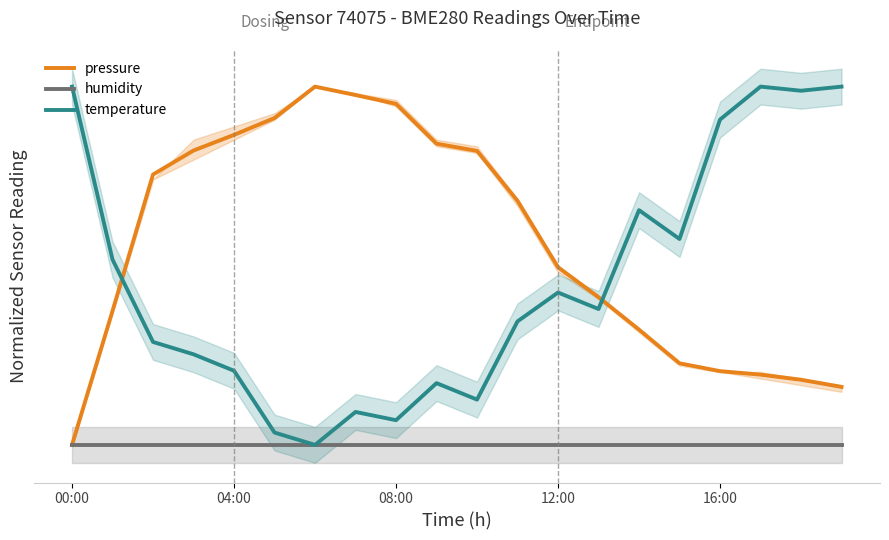

What is the difference between the maximum and second lowest values in the pressure series?

0.8